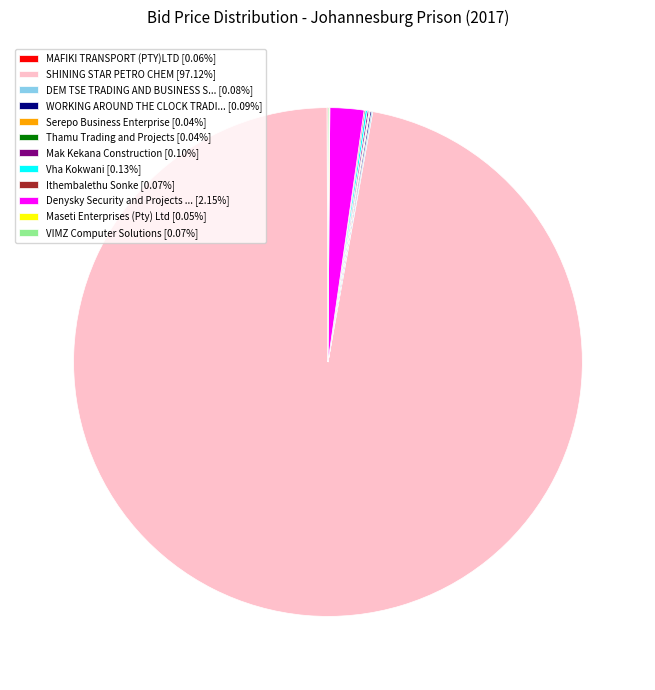

Is there any slice that represents more than half of the pie?

Yes